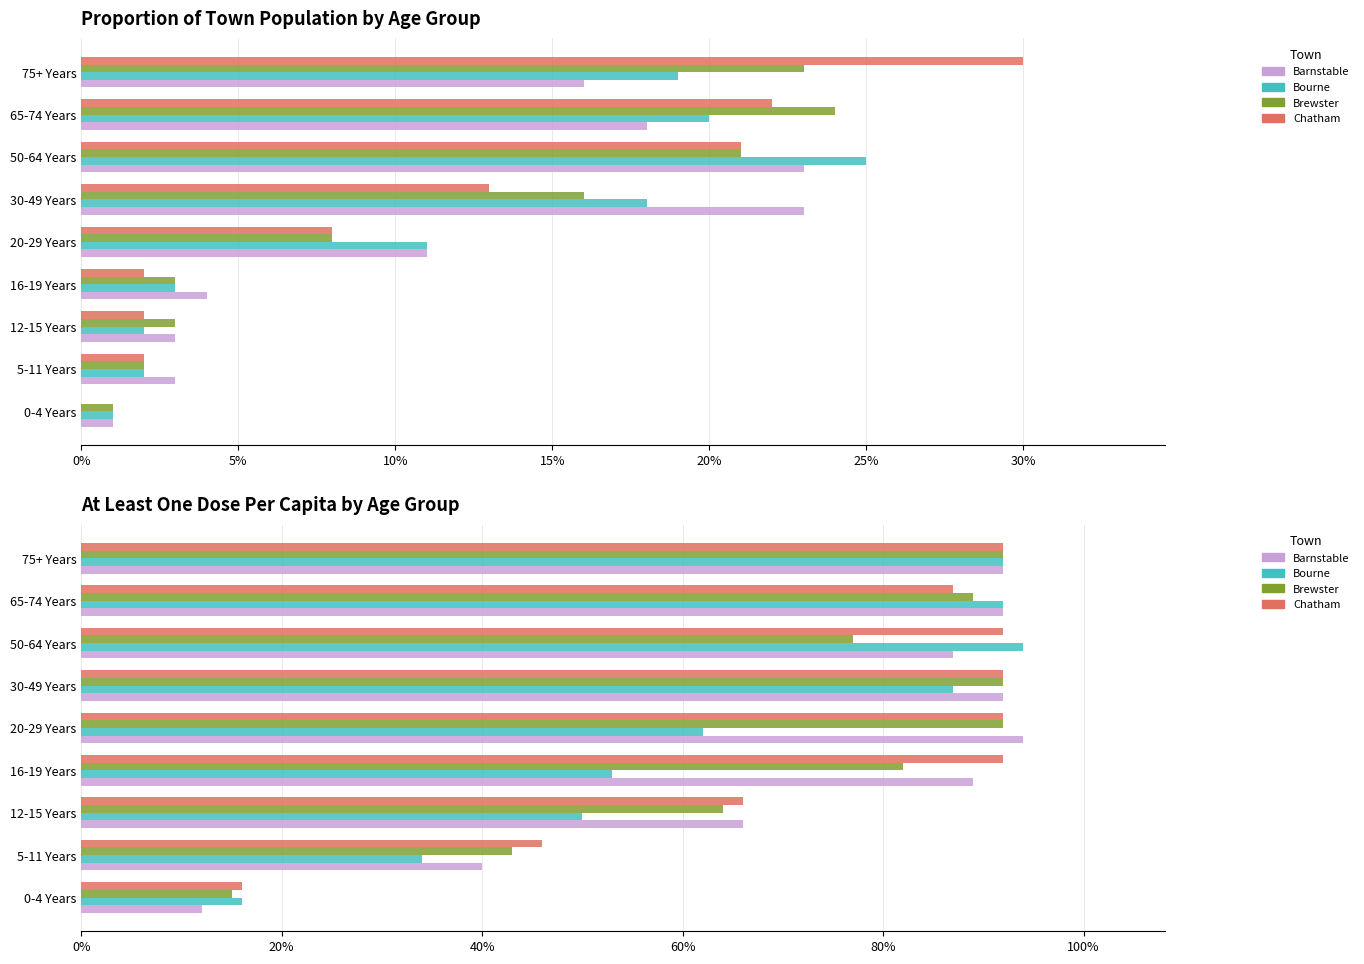

Which series changed the most between 5-11 Years and 75+ Years?

Bourne